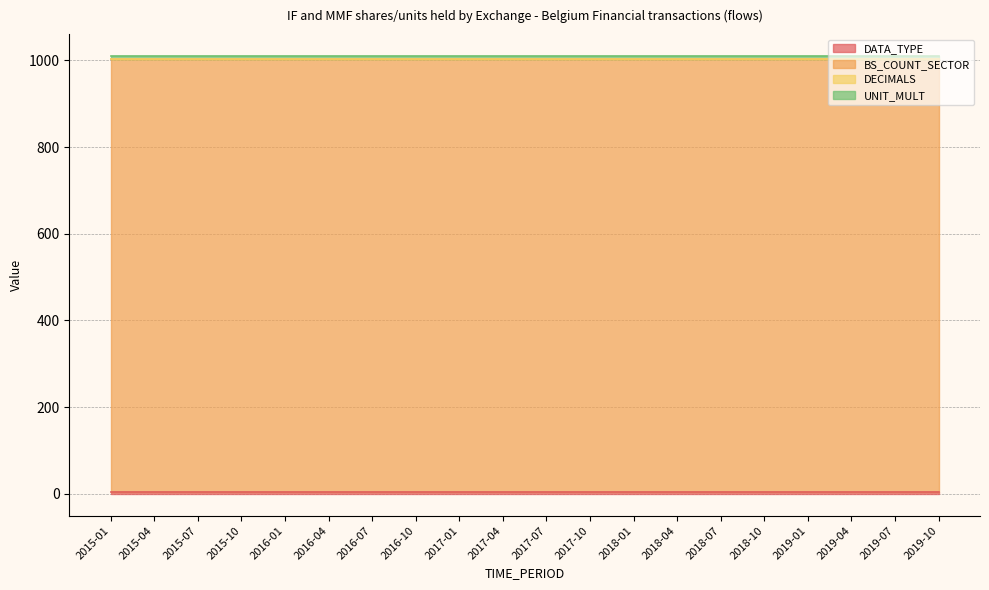

What is the highest value of the UNIT_MULT series?

6